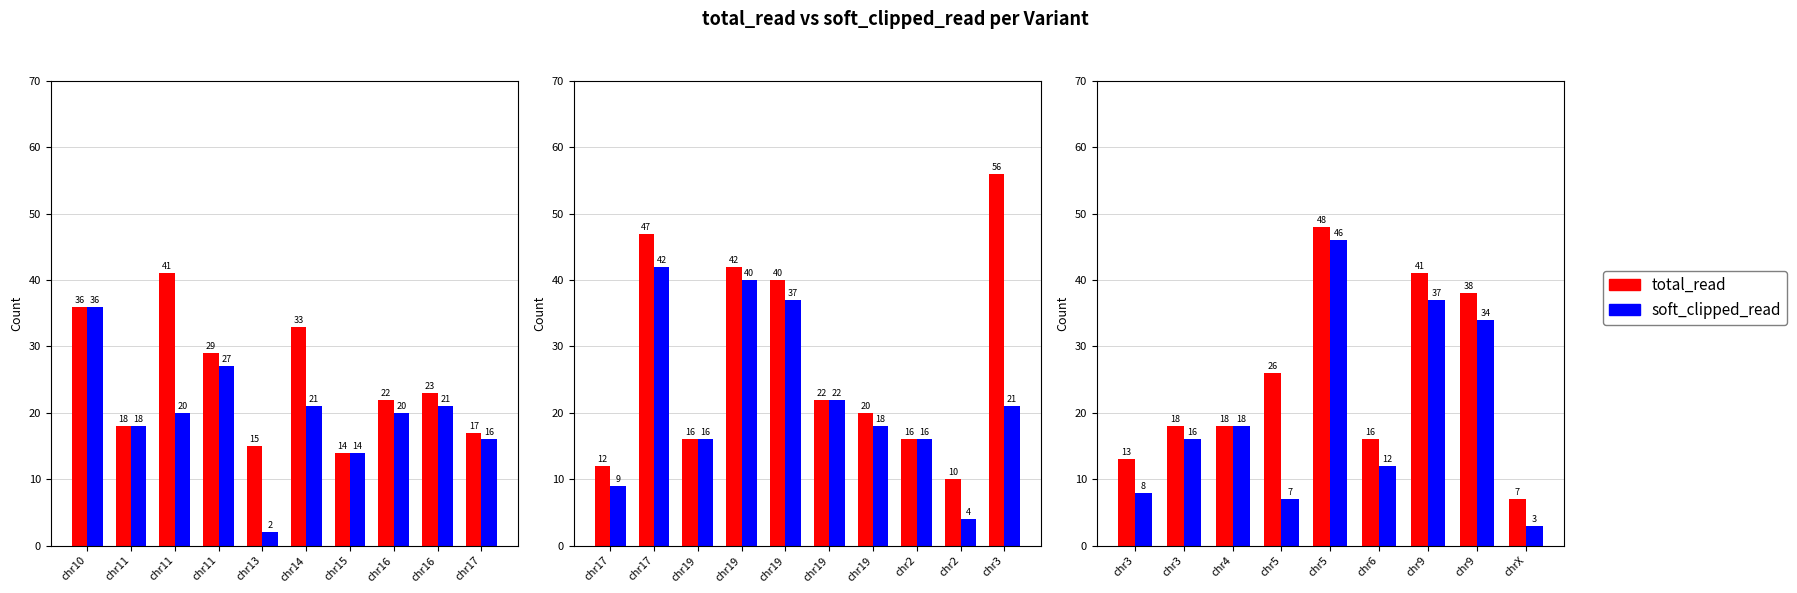

True or false: soft_clipped_read has a value of 13 at chr3.

False